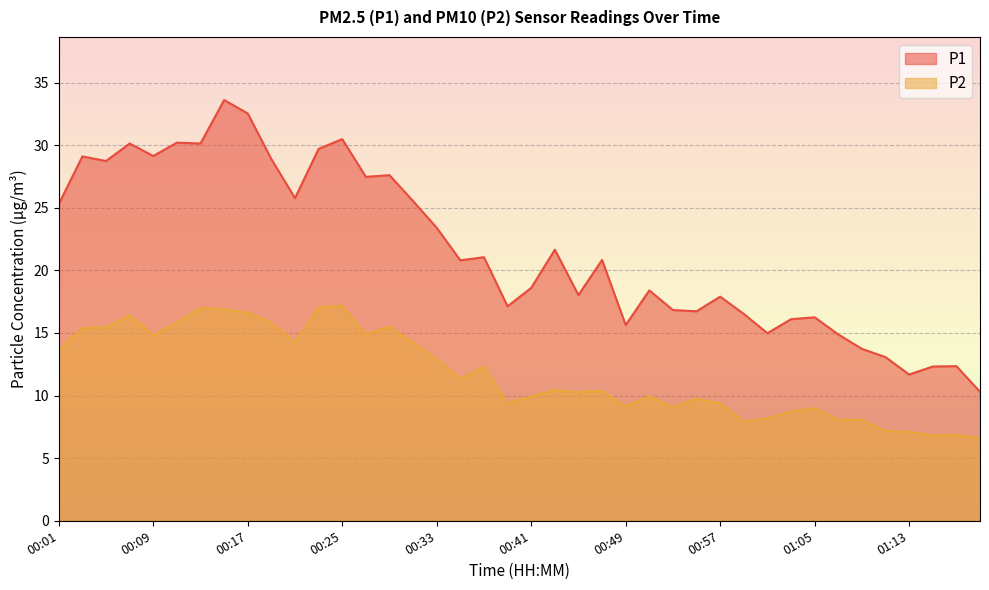

How many lines are shown in the chart?

2